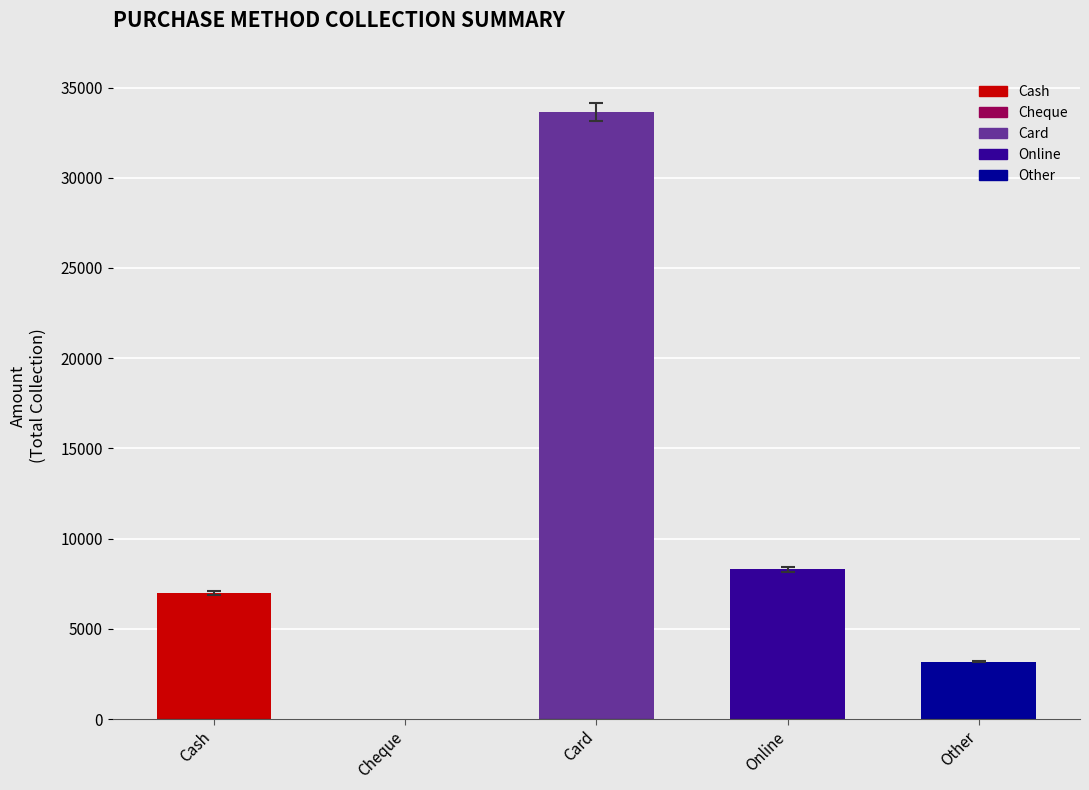

What is the sum of all values?

52107